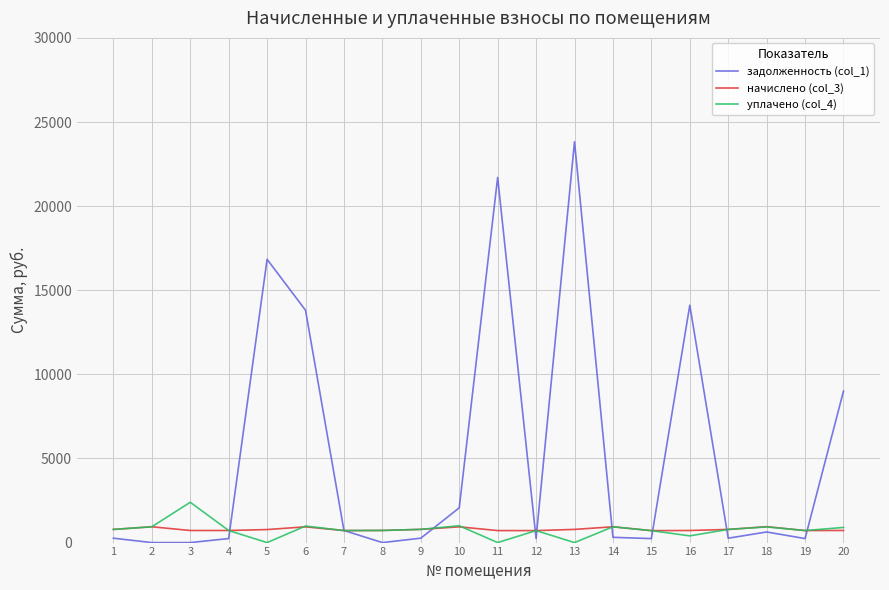

What is the average value of the начислено (col_3) series?

788.5